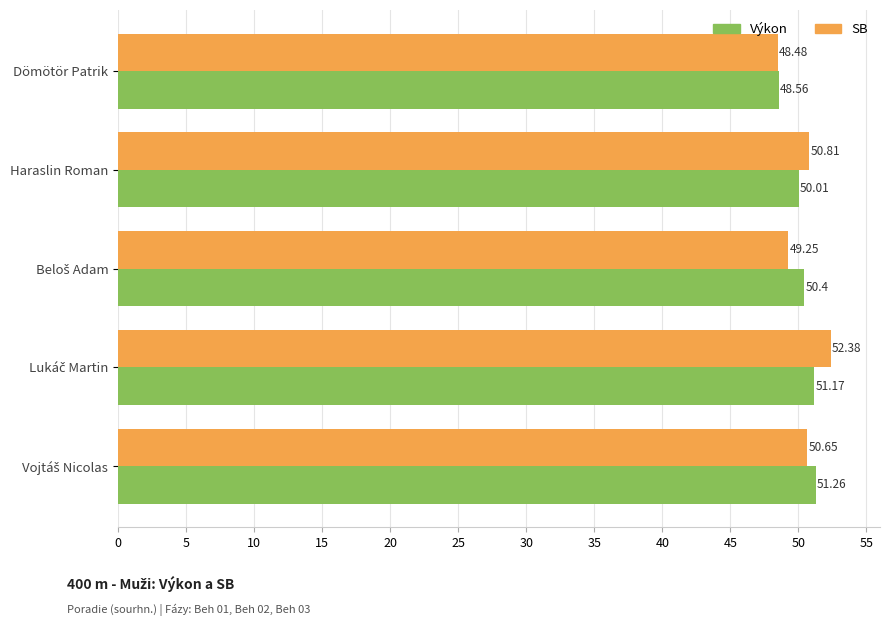

At which category does the chart reach its minimum across all series?

Dömötör Patrik